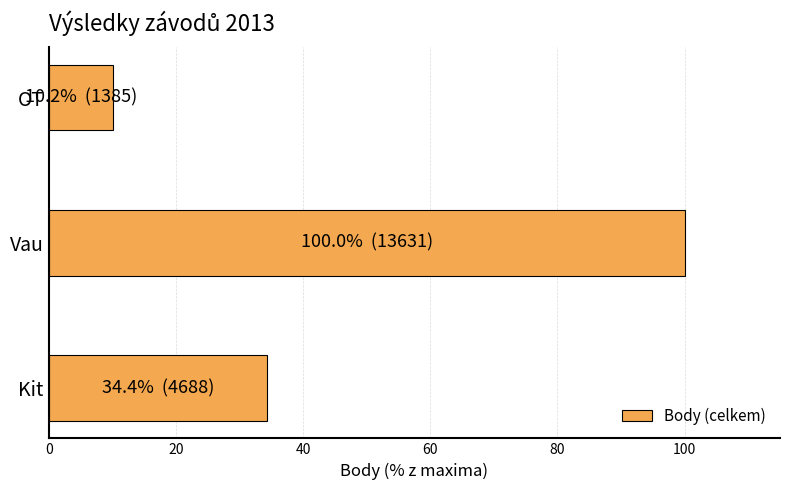

Reading top to bottom, extract all data points from this chart.

10.2	100.0	34.4